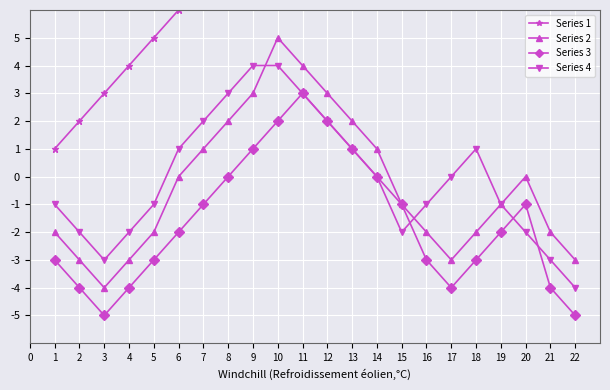

What is the sum of all Series 1 values?

253